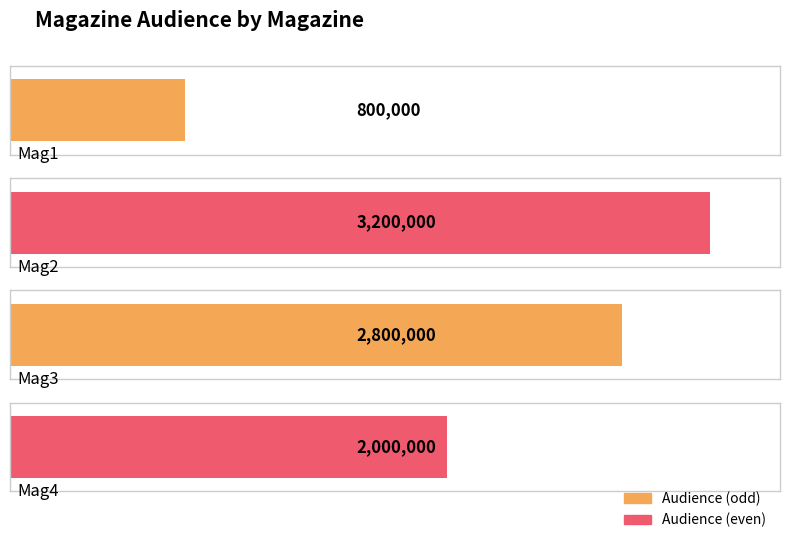

Between Mag4 and Mag1, which is larger?

Mag4